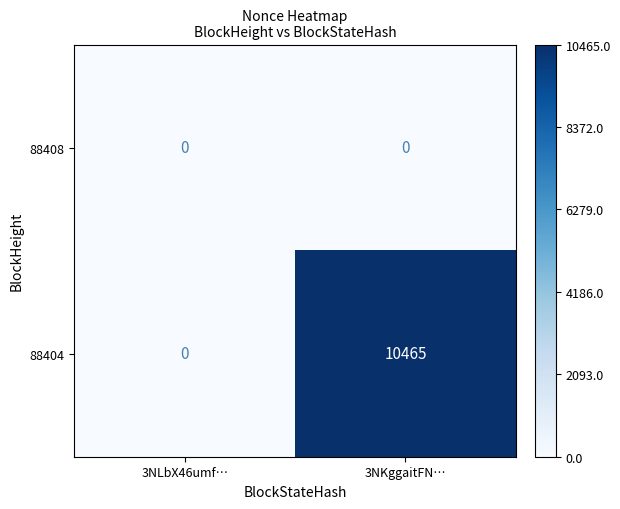

What is the greatest value displayed?

10465